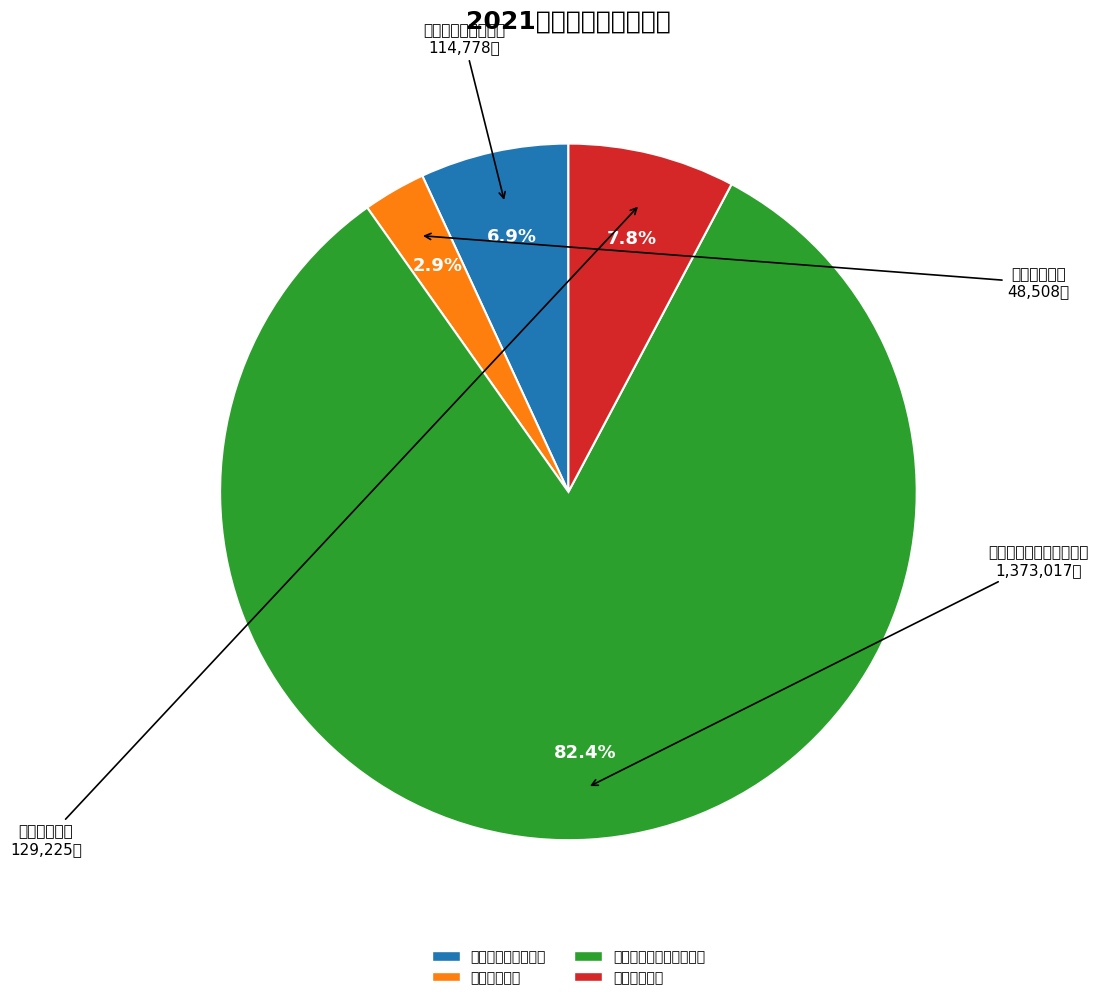

Which has a higher value, 社会保障和就业支出 or 住房保障支出?

住房保障支出